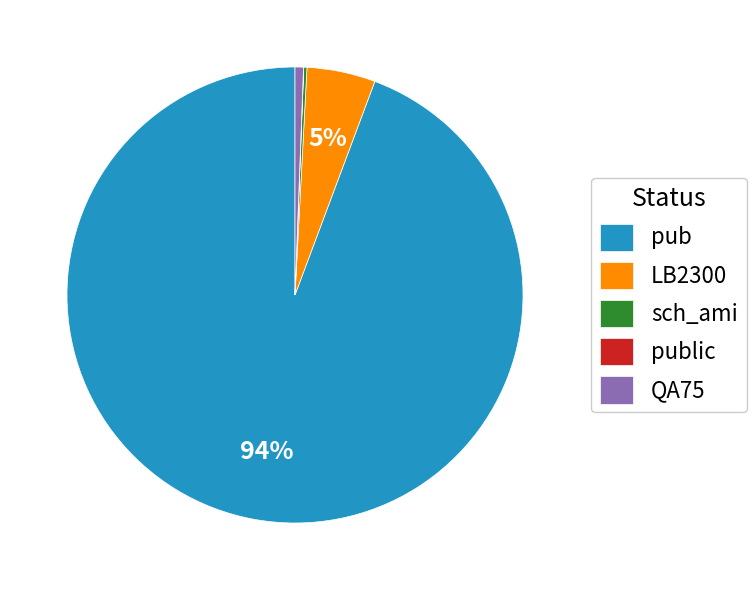

To the nearest percent, what is the average slice percentage?

20%